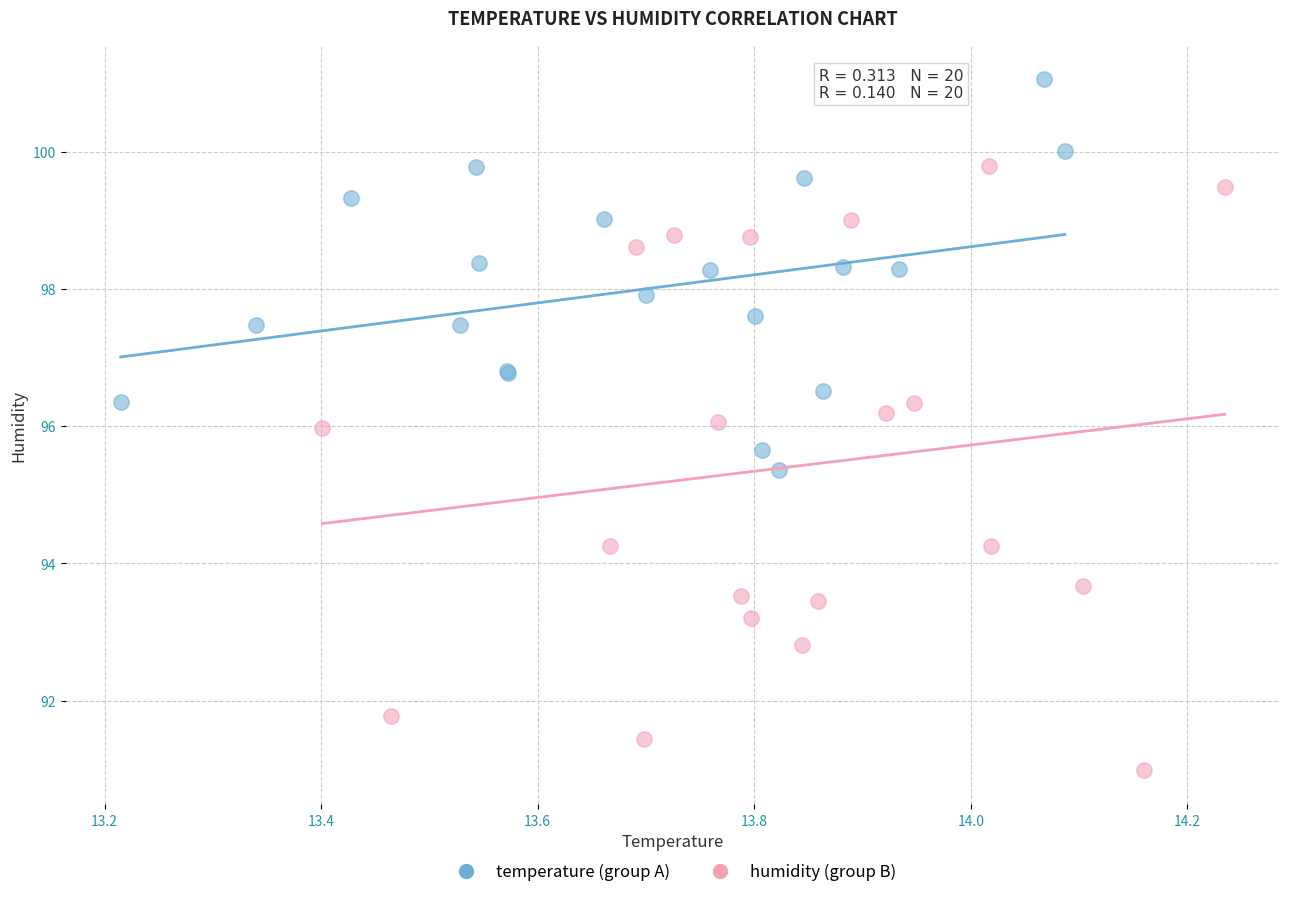

Which series contains the highest Y value?

temperature (group A)